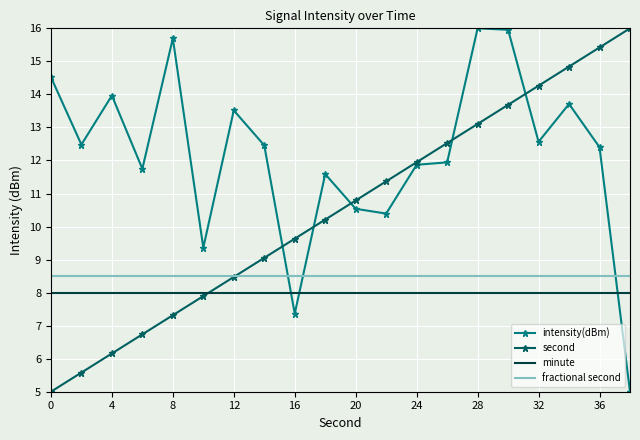

What is the highest value of the second series?

16.0